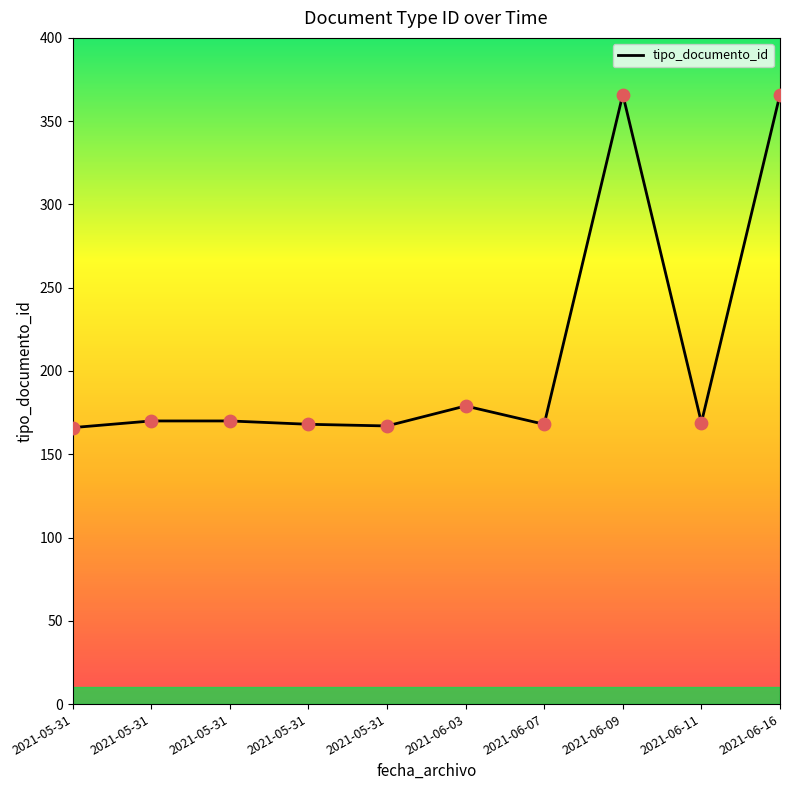

Approximately how many times larger is the value at 2021-05-31 compared to 2021-06-03?

0.9